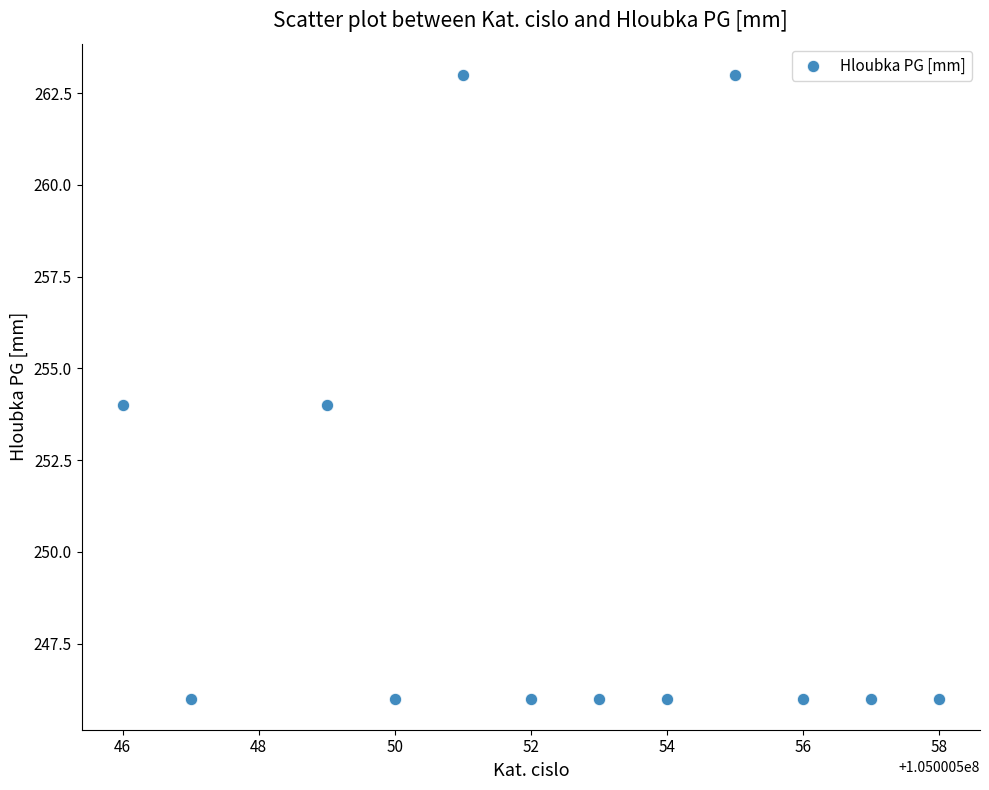

What is the range of Y values (max minus min)?

17